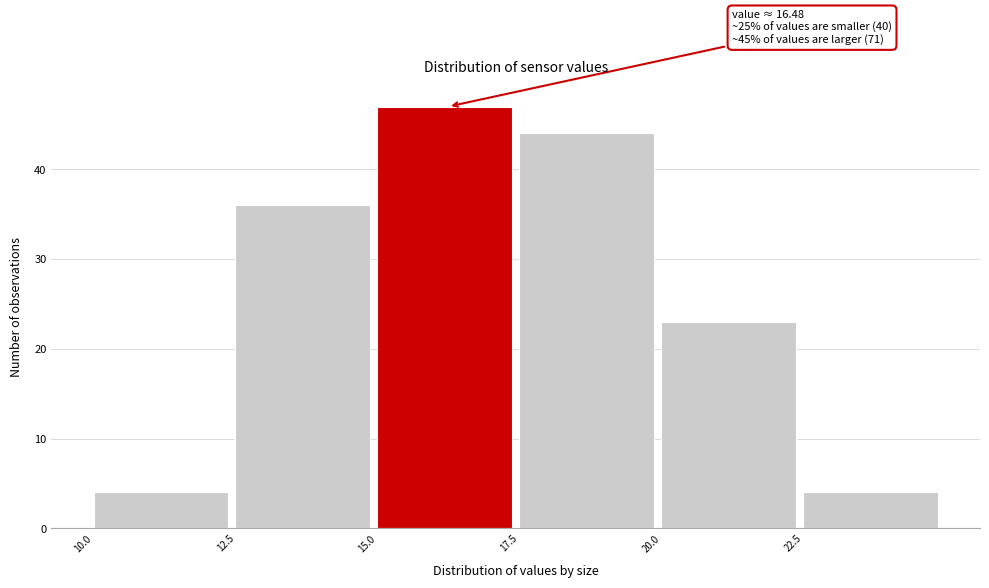

Which range on the x-axis has the tallest bar?

15.0 to 17.5